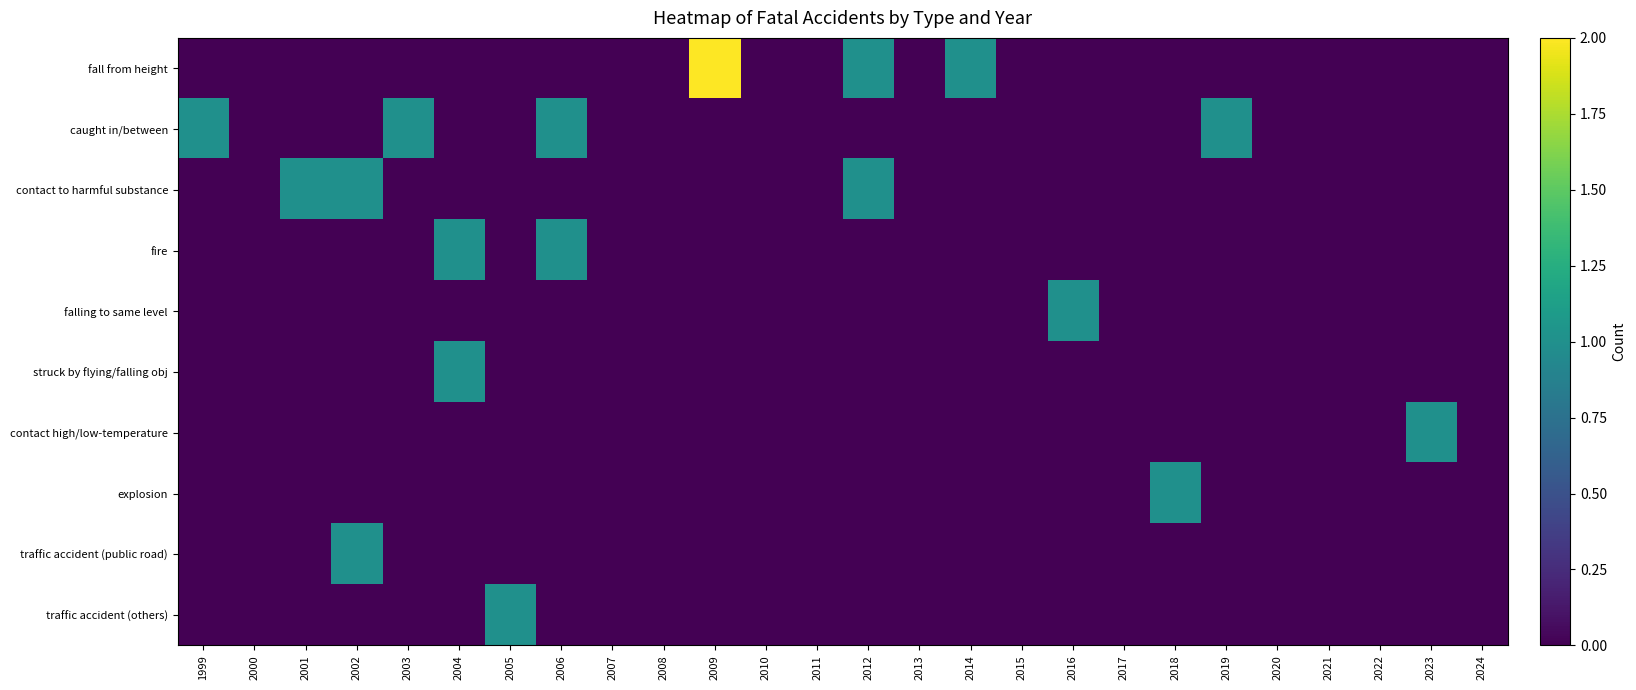

Which series has the largest total across all categories?

fall from height